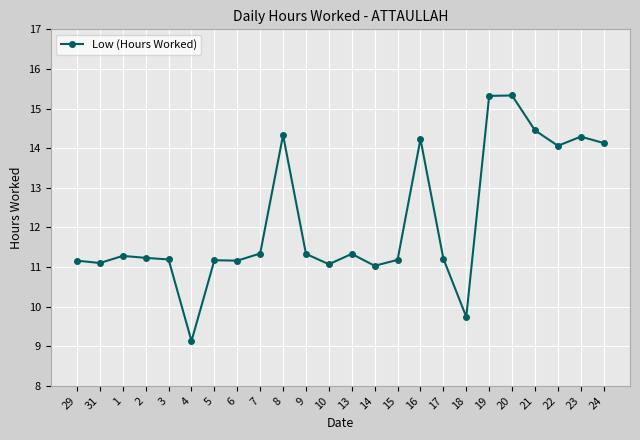

How many distinct data groups are displayed?

1